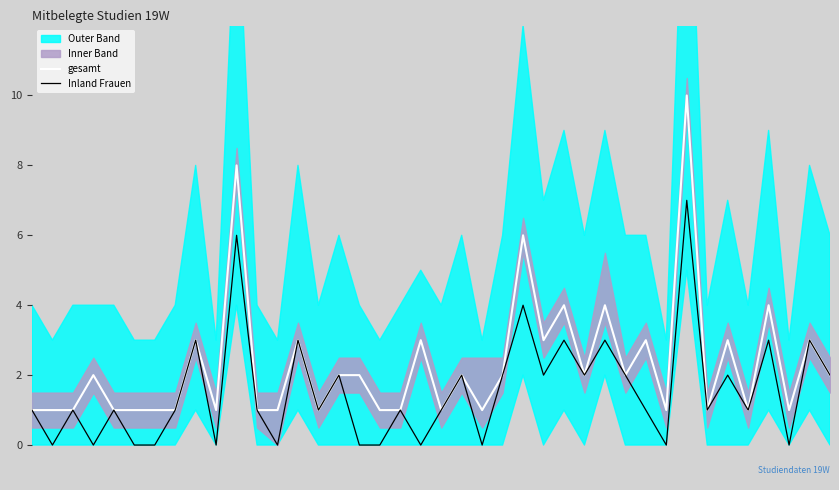

True or false: gesamt and Inland Frauen intersect in this chart.

False